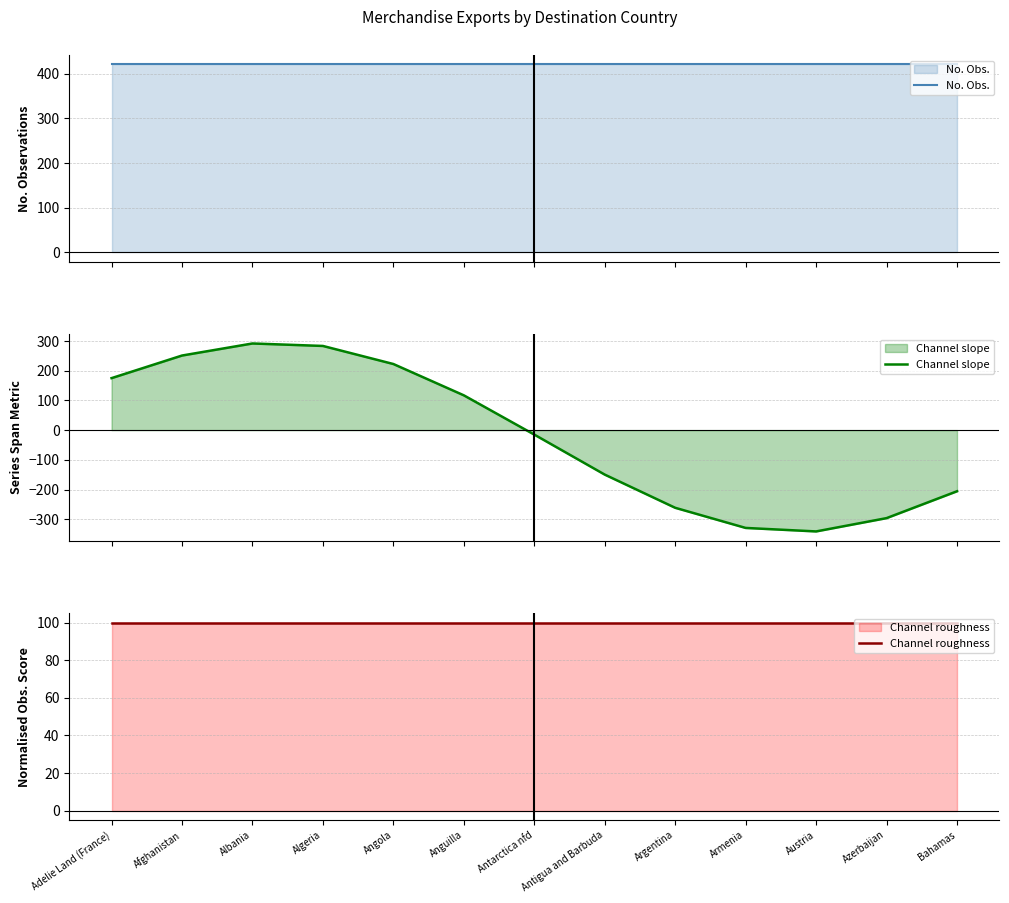

Between Anguilla and Argentina, which is larger?

Anguilla